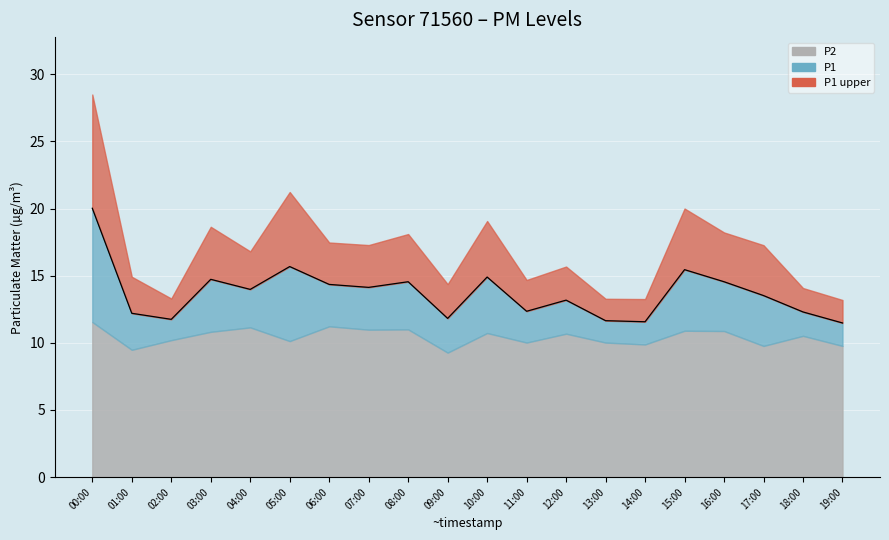

Reading left to right, list all the values displayed in this chart.

00:00=20.0	01:00=12.2	02:00=11.8	03:00=14.7	04:00=14.0	05:00=15.7	06:00=14.3	07:00=14.1	08:00=14.6	09:00=11.8	10:00=14.9	11:00=12.3	12:00=13.2	13:00=11.7	14:00=11.6	15:00=15.4	16:00=14.6	17:00=13.5	18:00=12.3	19:00=11.5